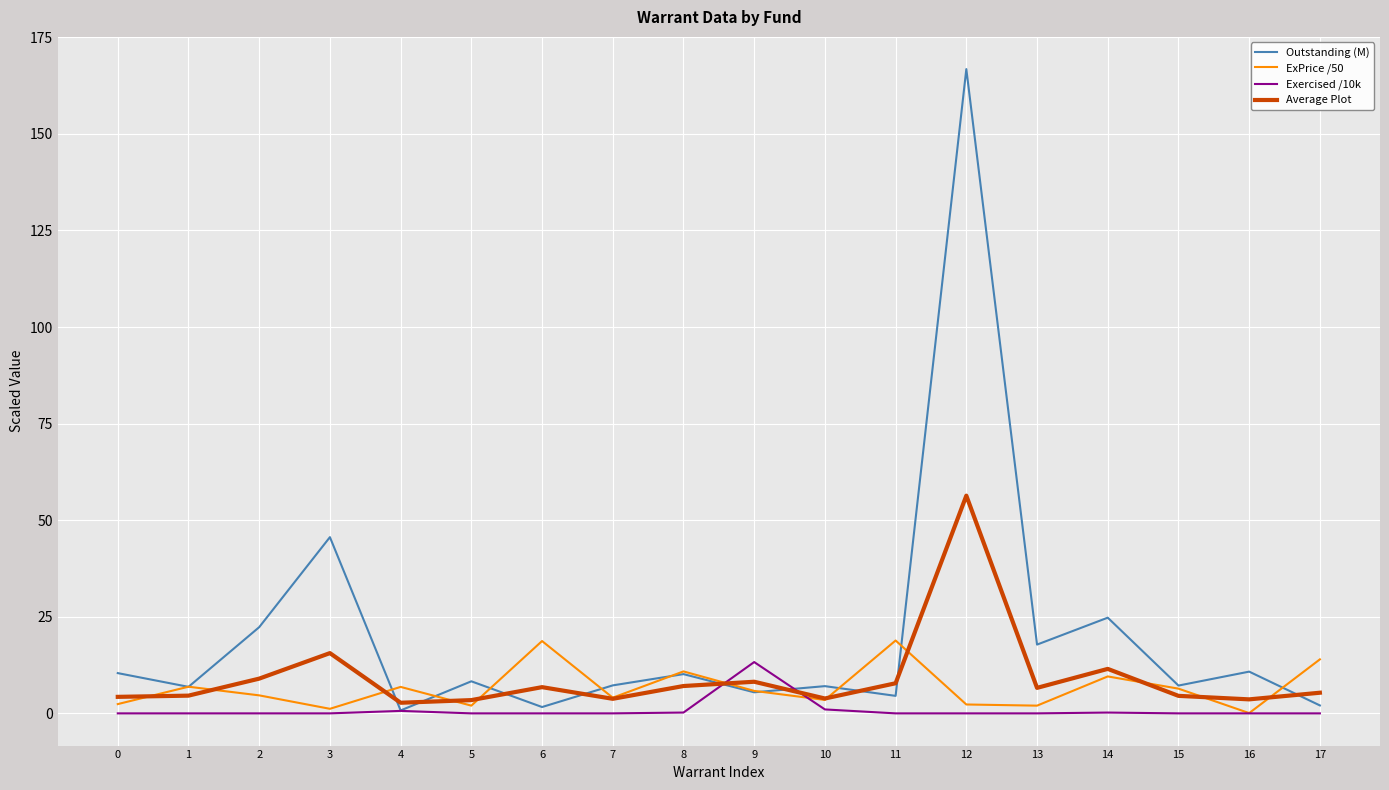

Which category has the highest value across all series?

12